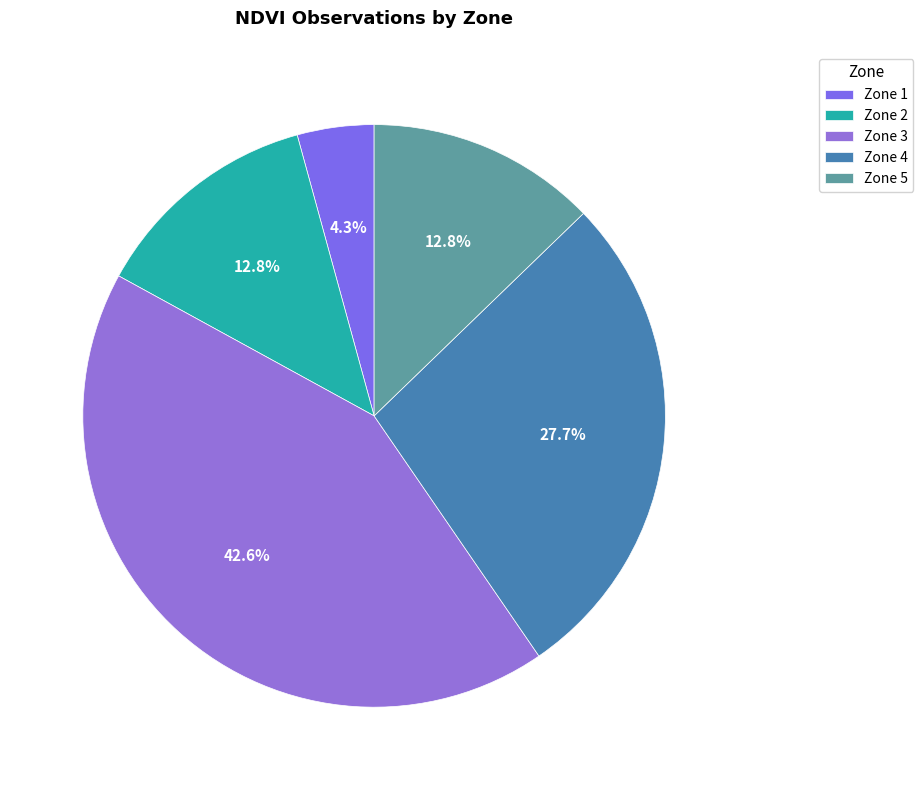

How many slices are in this pie chart?

5